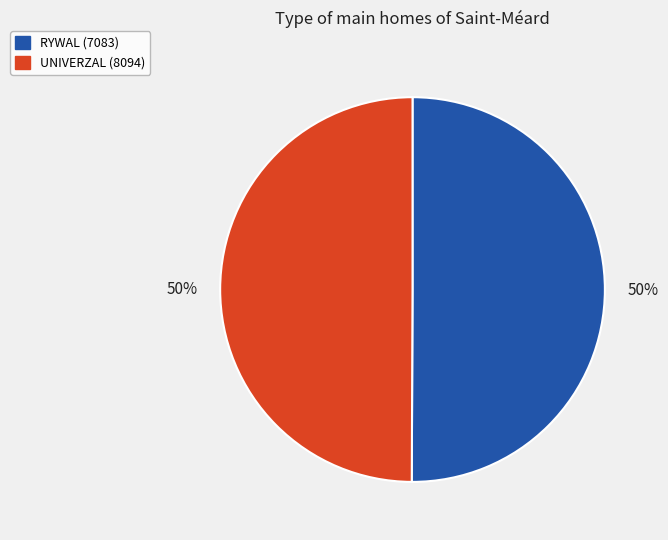

To the nearest percent, what is the combined percentage of RYWAL (7083) and UNIVERZAL (8094)?

100%